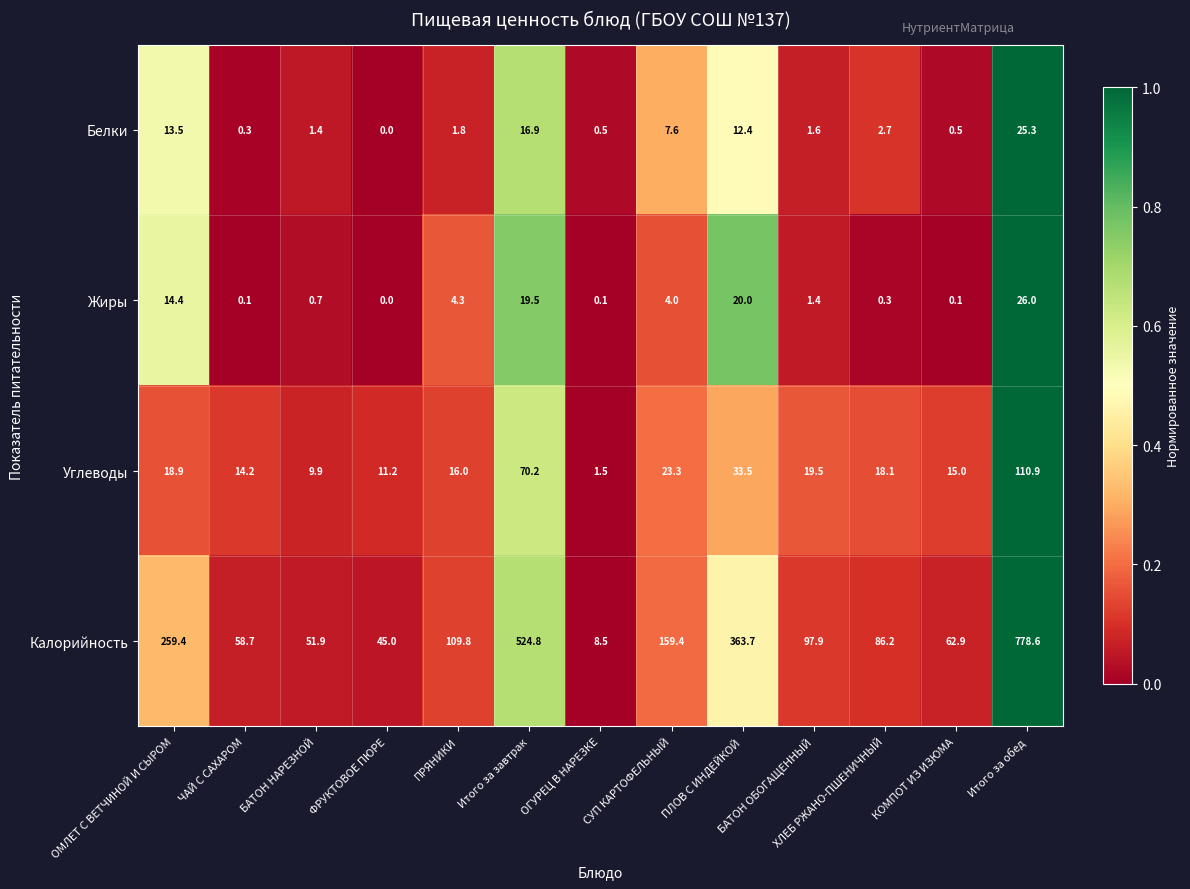

List the series in order of their peak value, lowest first.

Белки, Жиры, Углеводы, Калорийность